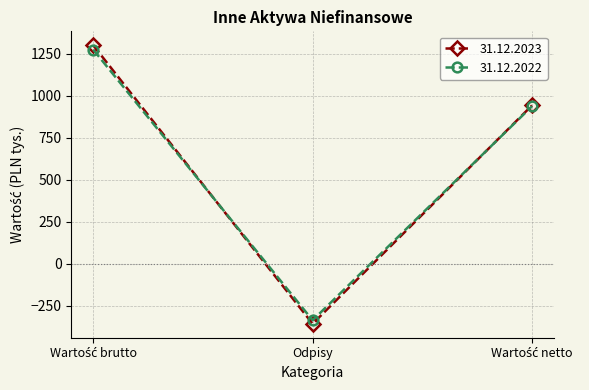

Reading right to left, transcribe all the data shown in this chart.

31.12.2023: 942	-358	1300
31.12.2022: 937	-337	1274